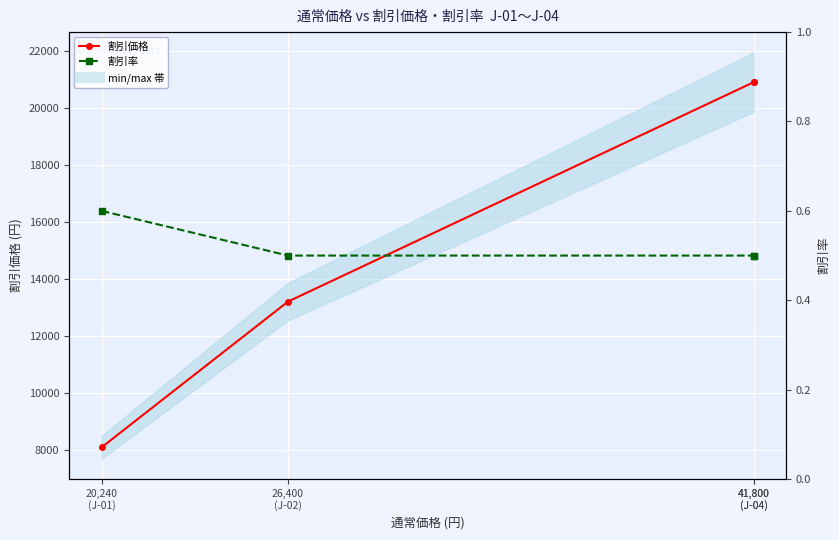

What is the sum of the 割引率 values at 26,400
(J-02) and 41,800
(J-04)?

1.0